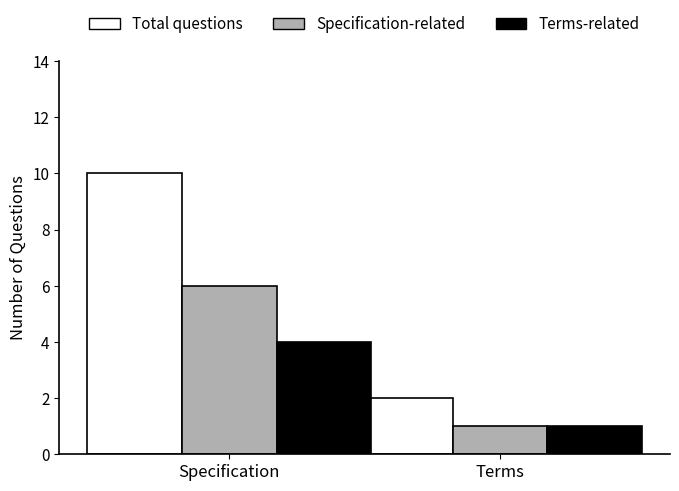

The value of Terms-related at Specification is 4. True or false?

True